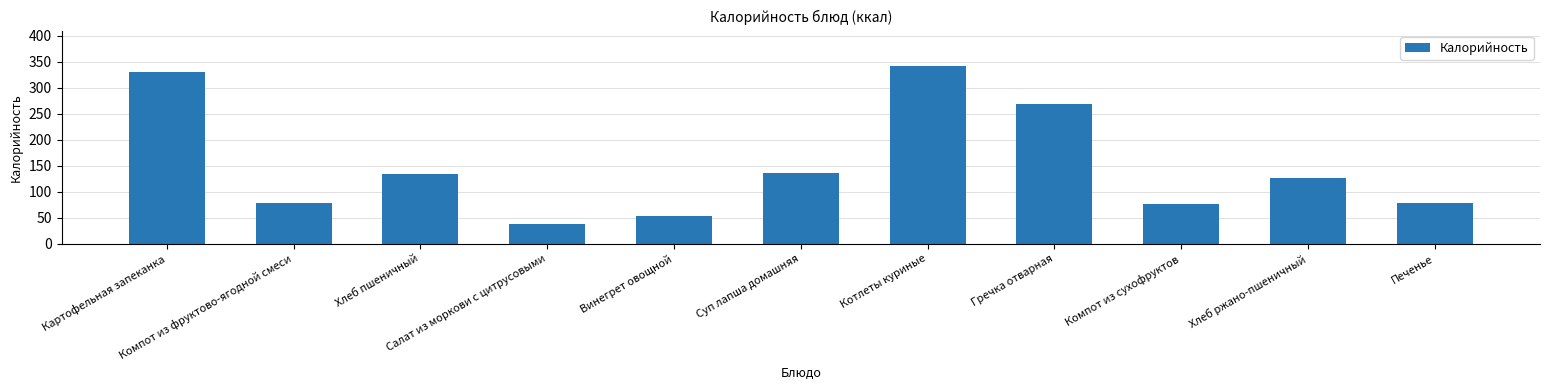

What is the maximum value shown in the chart?

341.4